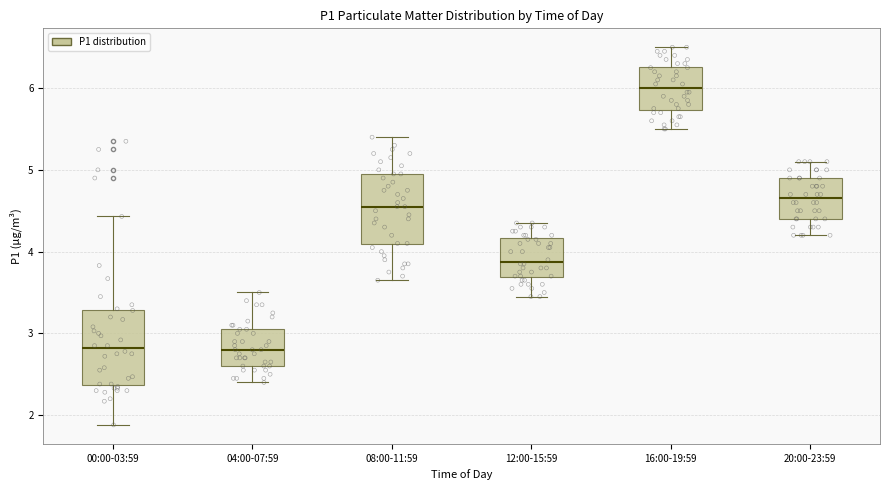

Reading left to right, read every box against the y-axis: the position of its median line, the range the box covers, and the ends of its whiskers. The values are not printed on the chart, so give them approximately, as read against the axis.

00:00-03:59: median 2.8, box 2.4 to 3.3, whiskers 1.9 to 4.4
04:00-07:59: median 2.8, box 2.6 to 3.1, whiskers 2.4 to 3.5
08:00-11:59: median 4.6, box 4.1 to 5.0, whiskers 3.7 to 5.4
12:00-15:59: median 3.9, box 3.7 to 4.2, whiskers 3.5 to 4.4
16:00-19:59: median 6.0, box 5.7 to 6.3, whiskers 5.5 to 6.5
20:00-23:59: median 4.7, box 4.4 to 4.9, whiskers 4.2 to 5.1